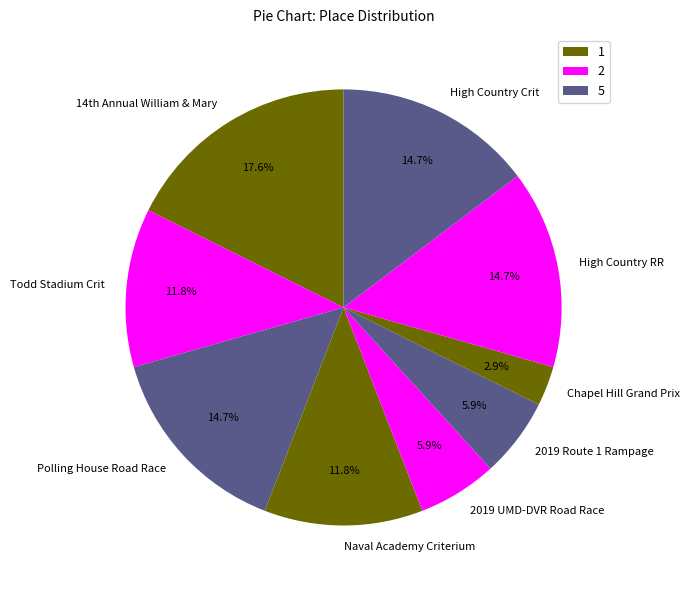

True or false: High Country RR accounts for 15% of the total.

True